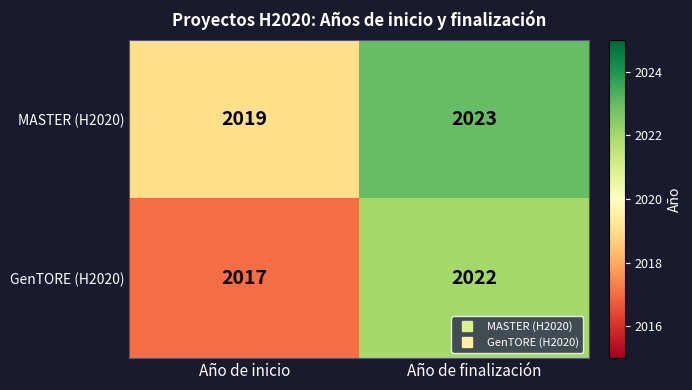

At which category does the chart reach its peak across all series?

Año de finalización